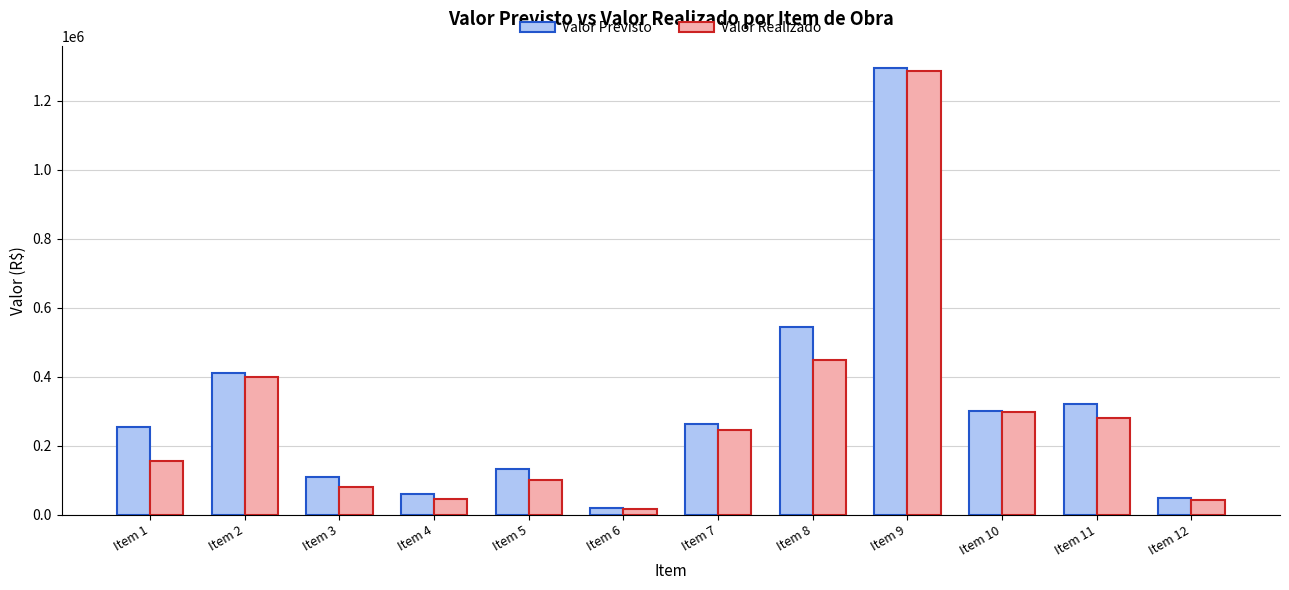

At which category is the sum across all series the highest?

Item 9